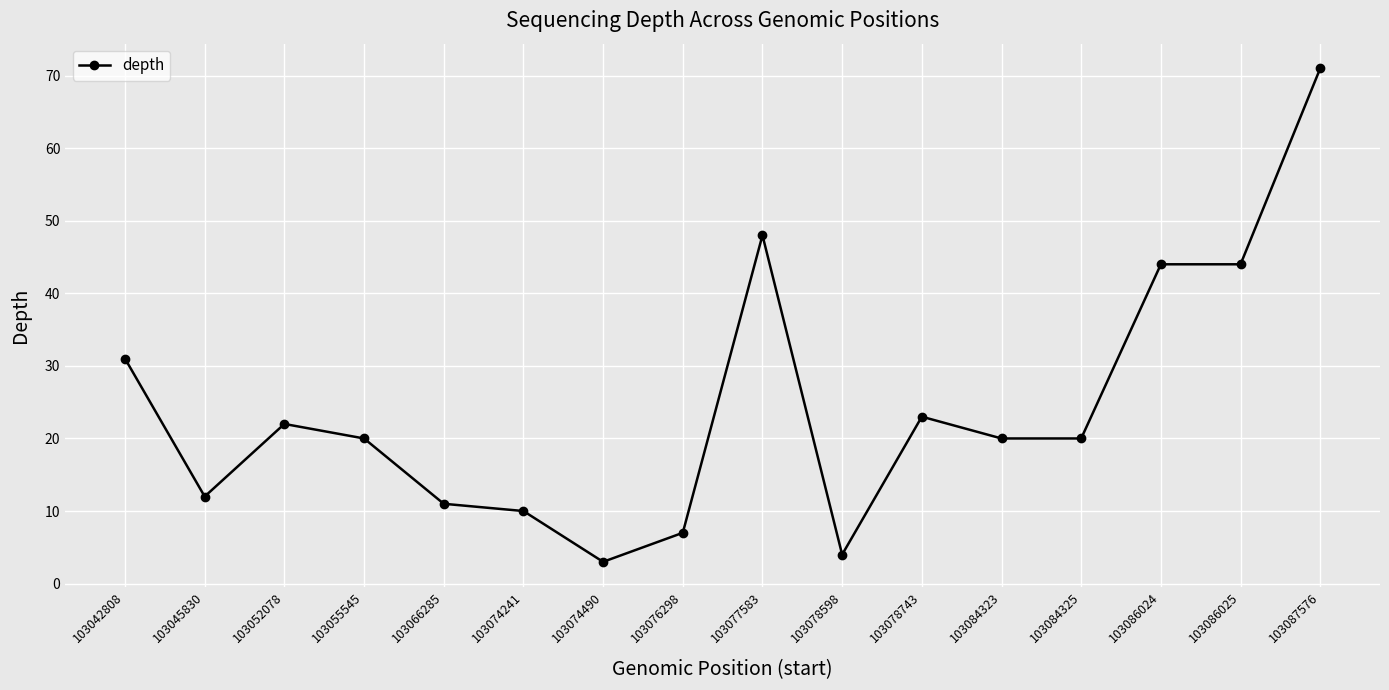

Which label corresponds to the largest value in the chart?

103087576